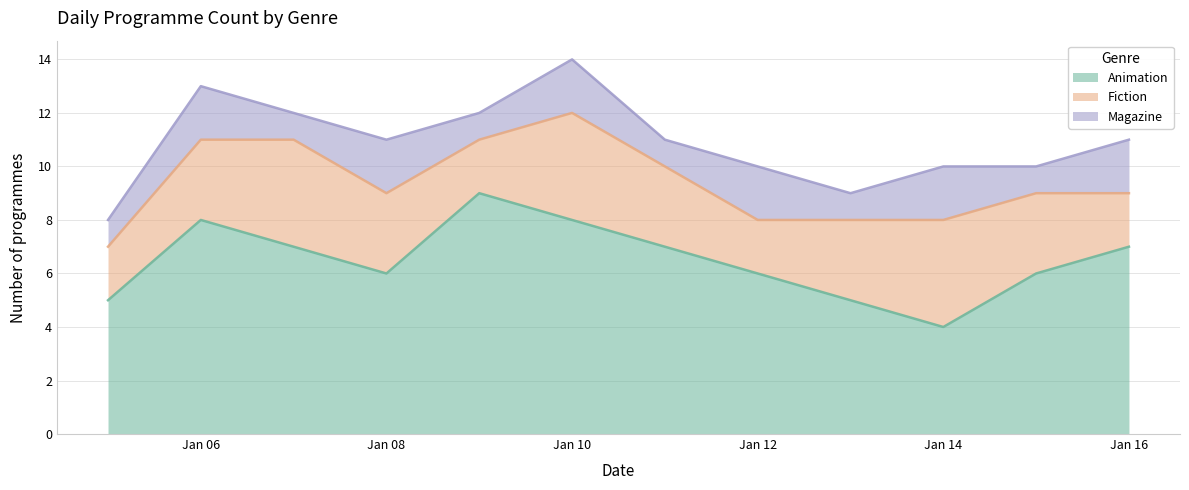

What is the value of the Animation point at the 8th from the left?

6